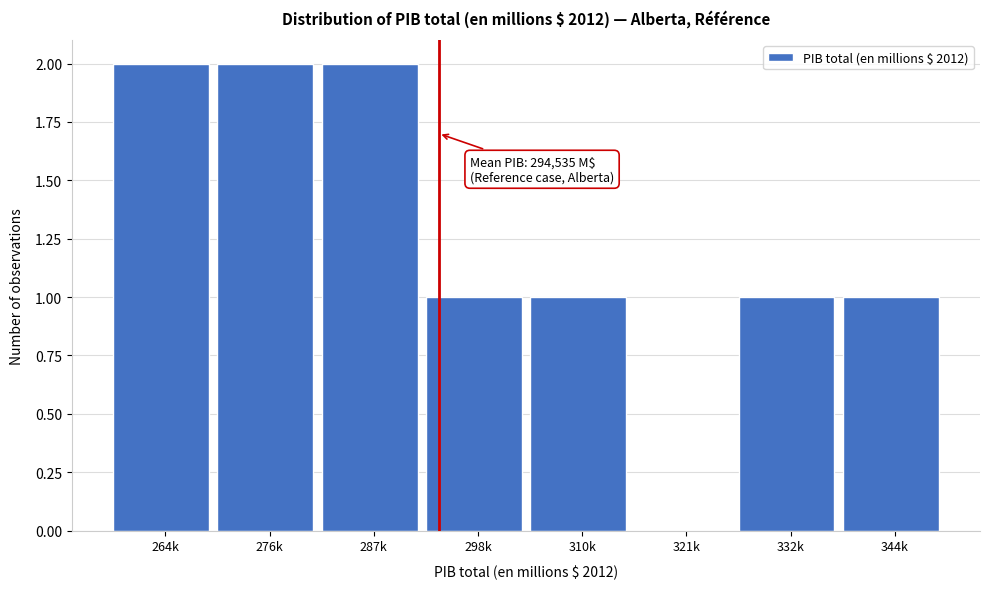

Reading right to left, list all the values displayed in this chart.

344k=1	332k=1	321k=0	310k=1	298k=1	287k=2	276k=2	264k=2